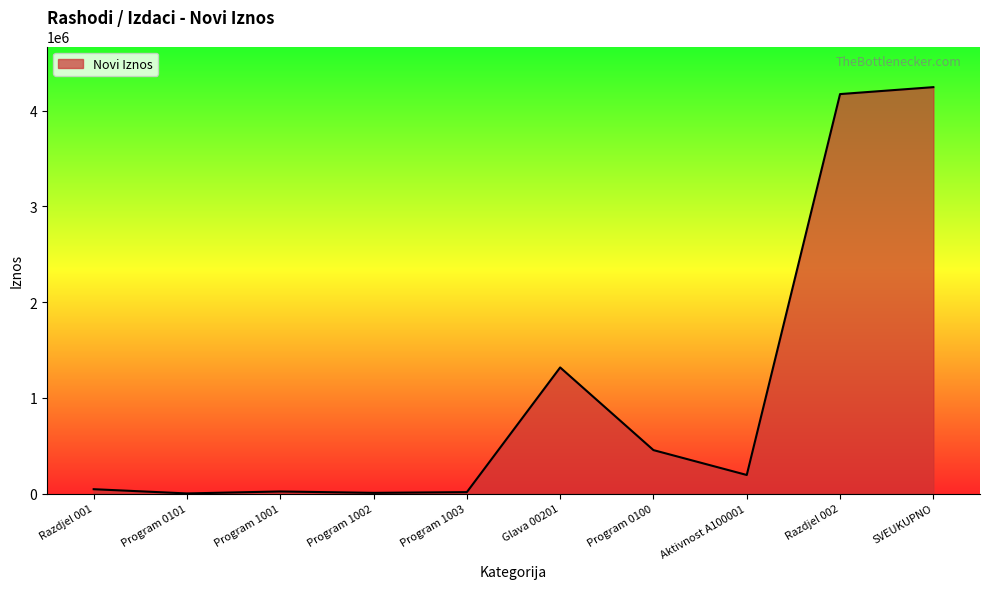

True or false: the data shows 4244657 at SVEUKUPNO.

True